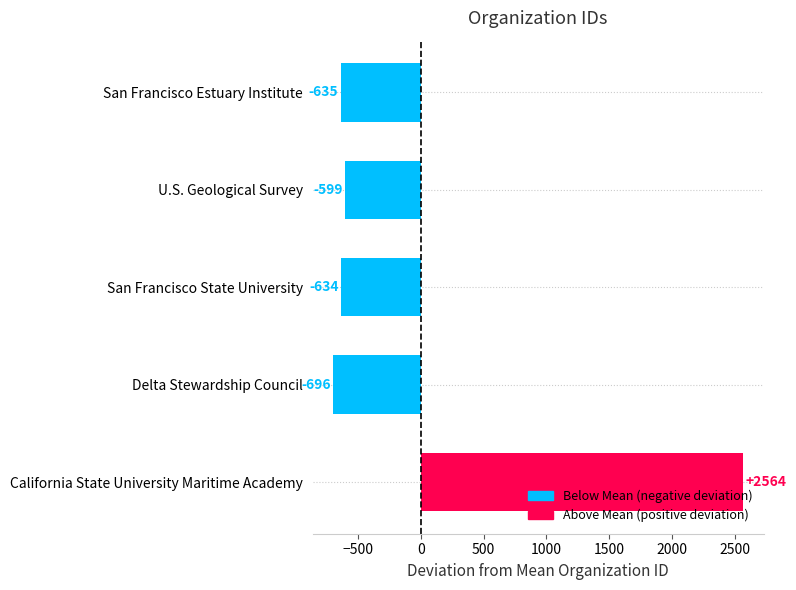

Which has a higher value, California State University Maritime Academy or Delta Stewardship Council?

California State University Maritime Academy